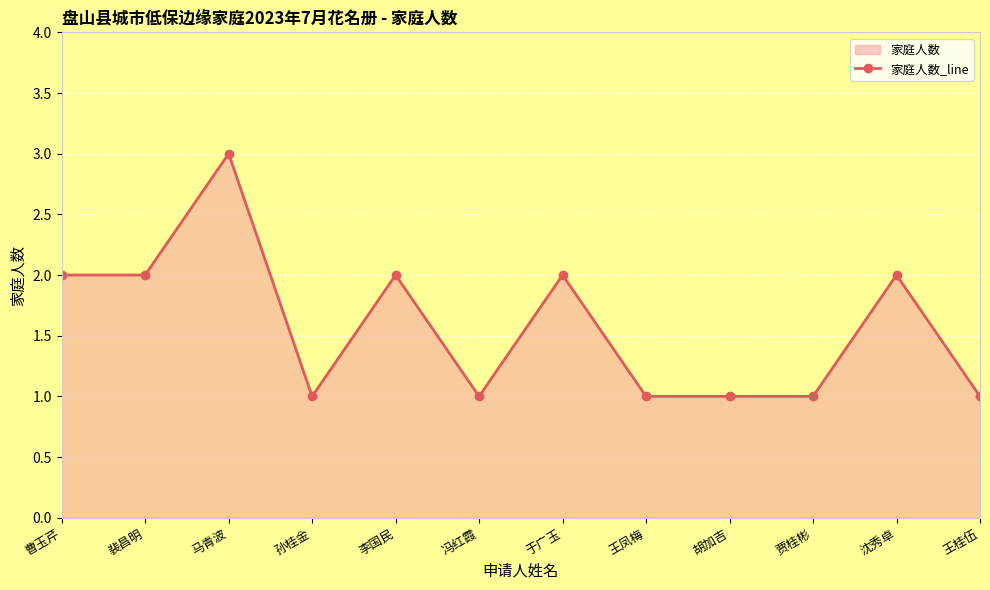

True or false: the data shows 5 at 马青波.

False